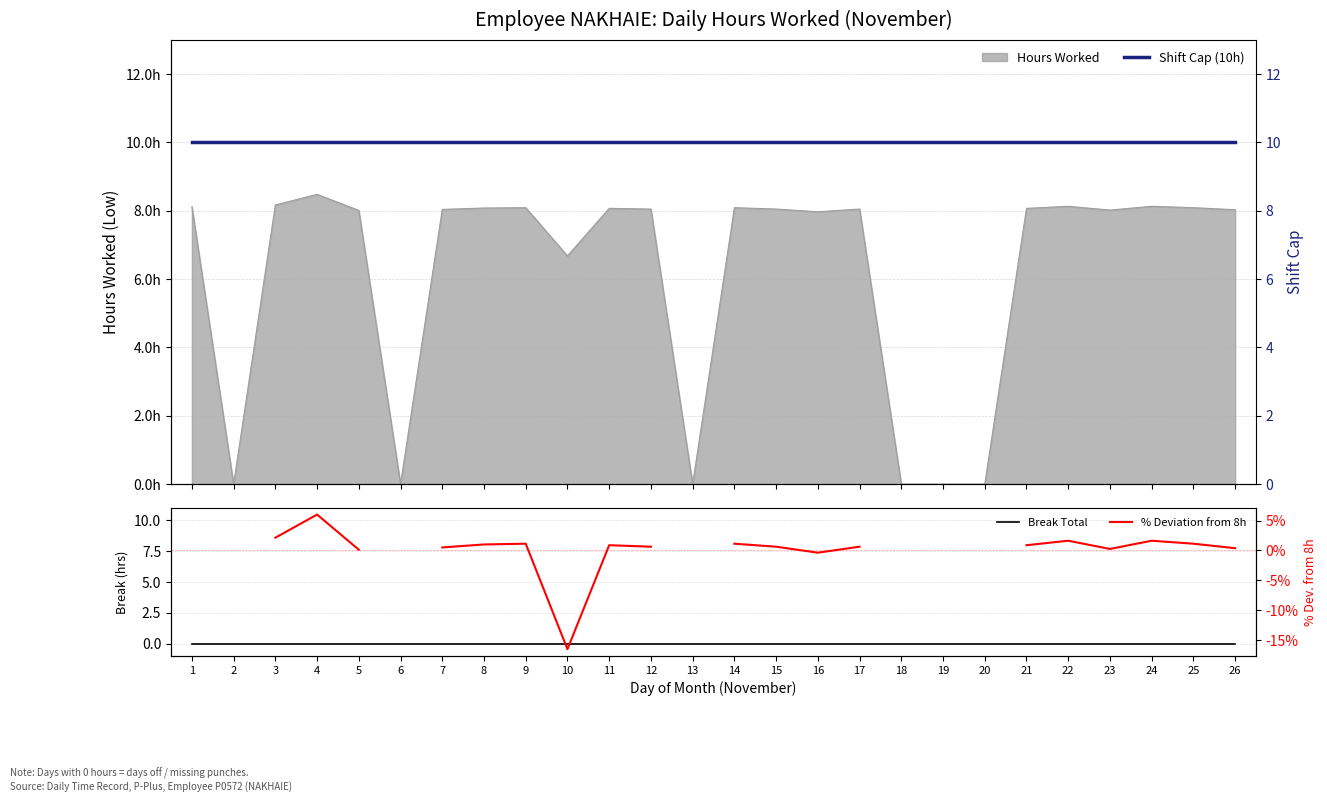

True or false: % Deviation from 8h has a value of 1.1 at 9.

True